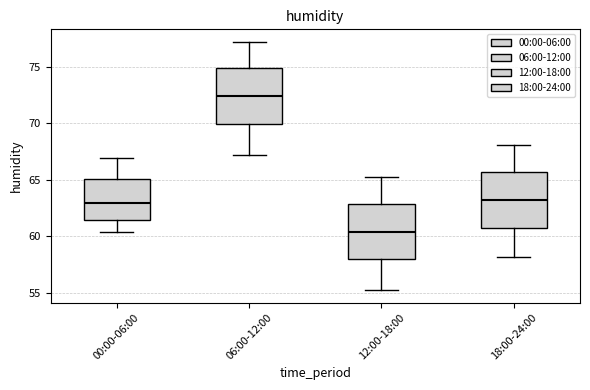

Which box's median line is the highest?

06:00-12:00